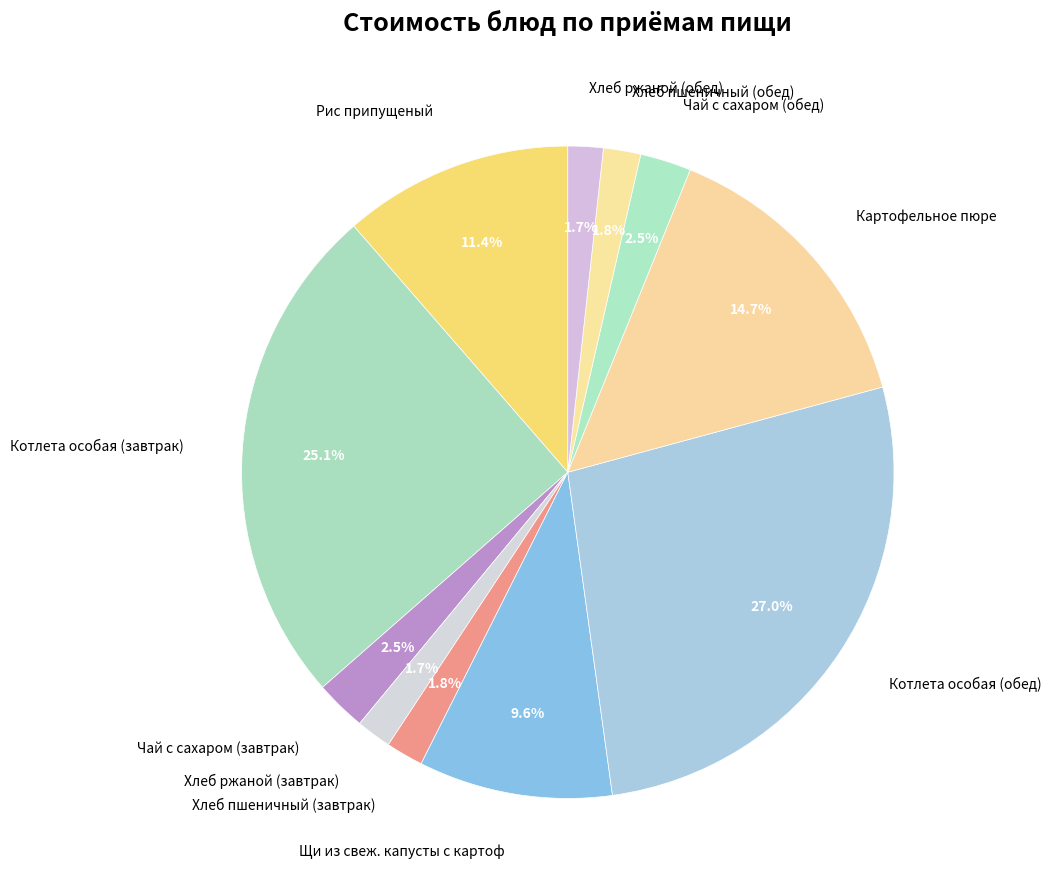

The Хлеб ржаной (обед) slice represents 2% of the pie. True or false?

True